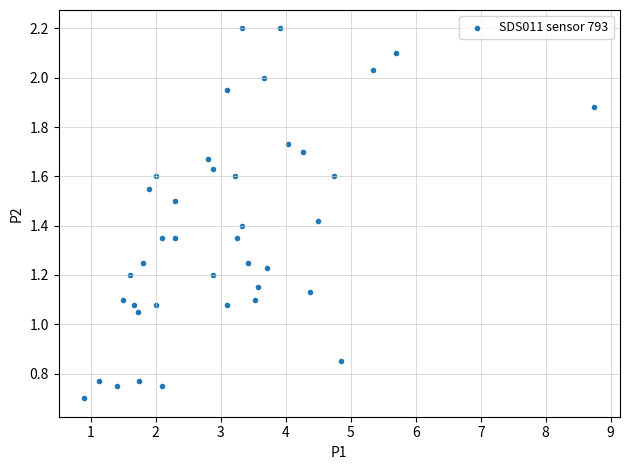

What is the range of X values (max minus min)?

7.8